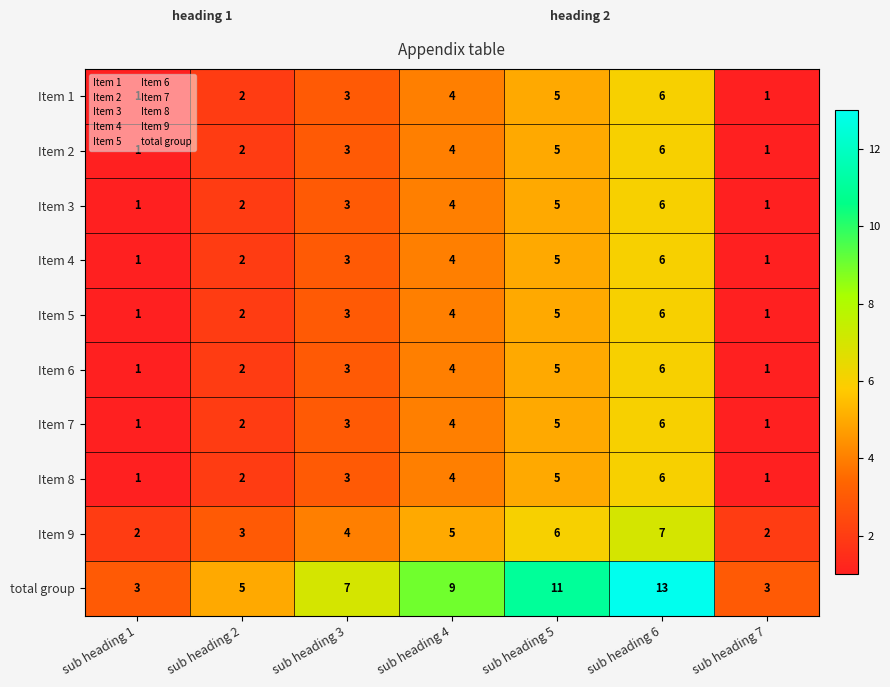

The value of Item 2 at sub heading 7 is 1. True or false?

True